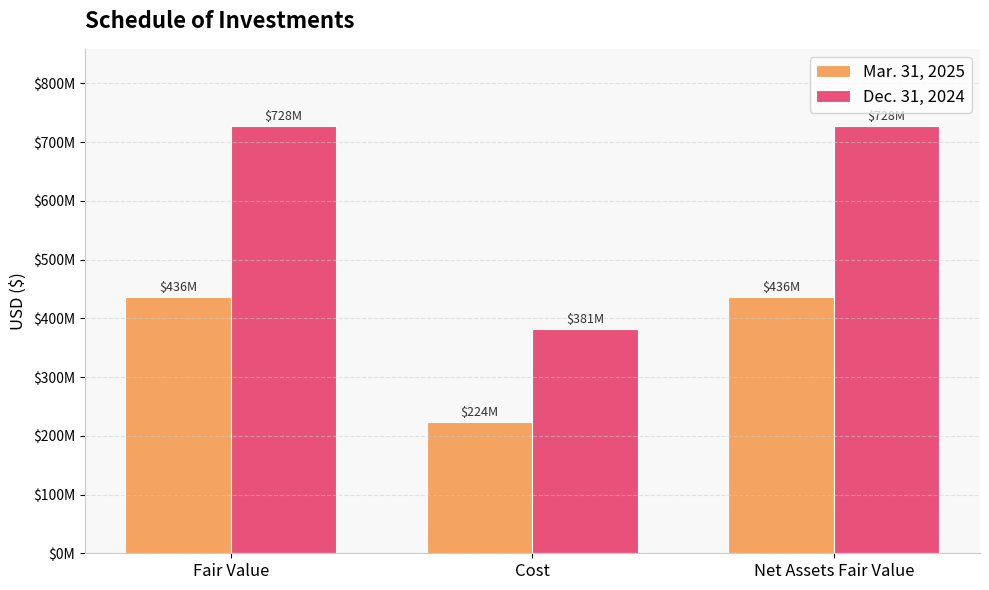

At Fair Value, list the series in order from smallest to largest.

Mar. 31, 2025, Dec. 31, 2024